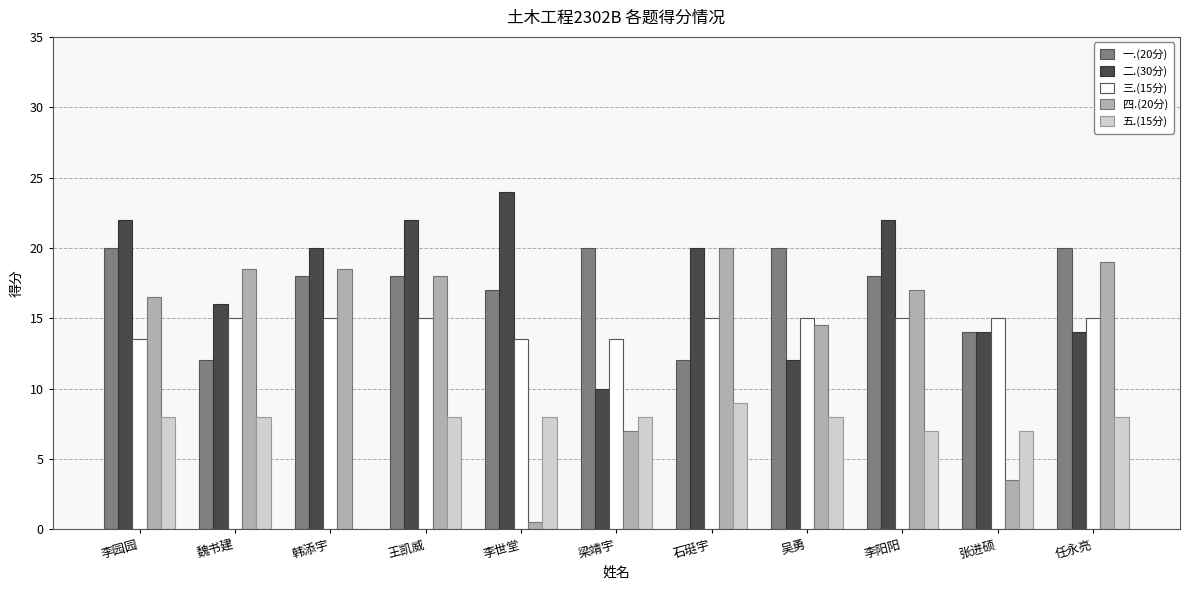

Is it true that 二.(30分) equals 36.1 at 李园园?

False